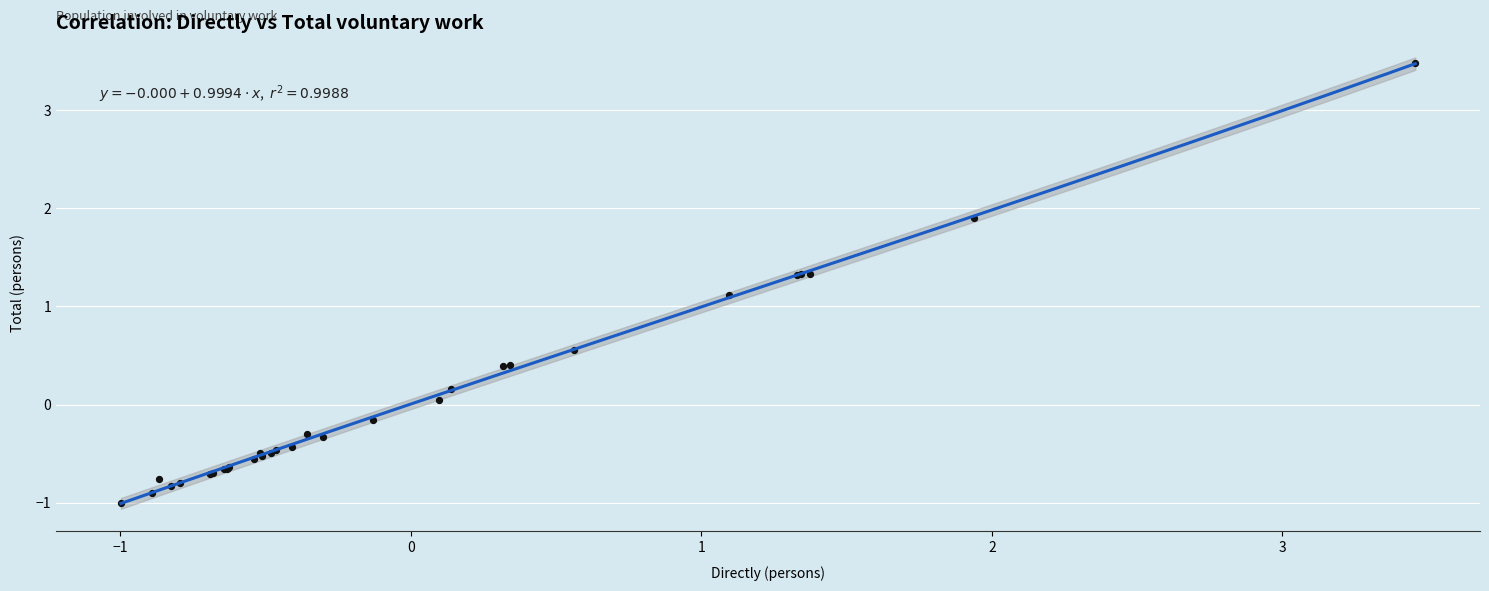

What Y value in the scatter plot is closest to 1?

1.1